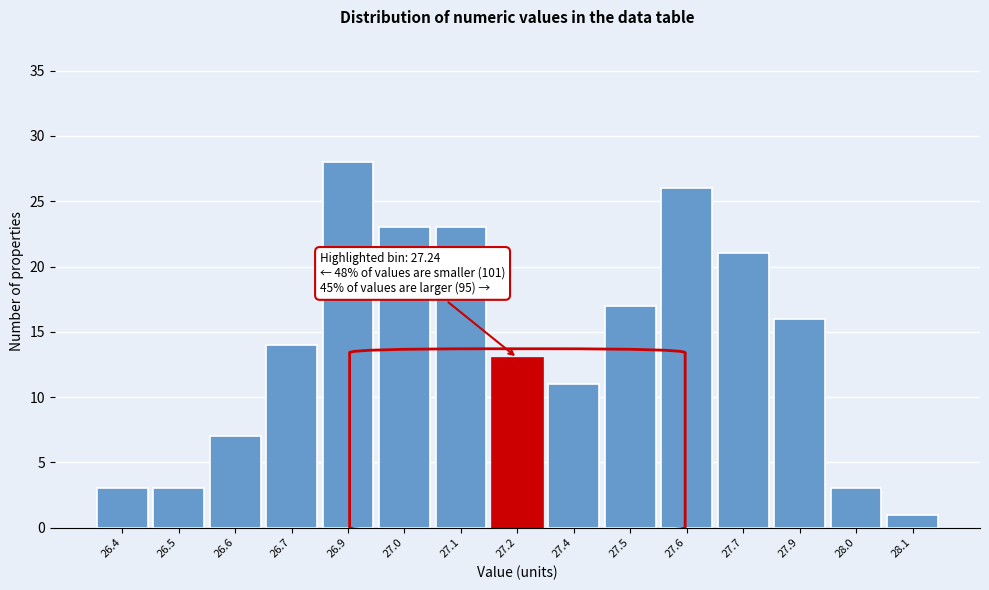

Reading left to right, transcribe all the data shown in this chart.

26.4=3	26.5=3	26.6=7	26.7=14	26.9=28	27.0=23	27.1=23	27.2=13	27.4=11	27.5=17	27.6=26	27.7=21	27.9=16	28.0=3	28.1=1